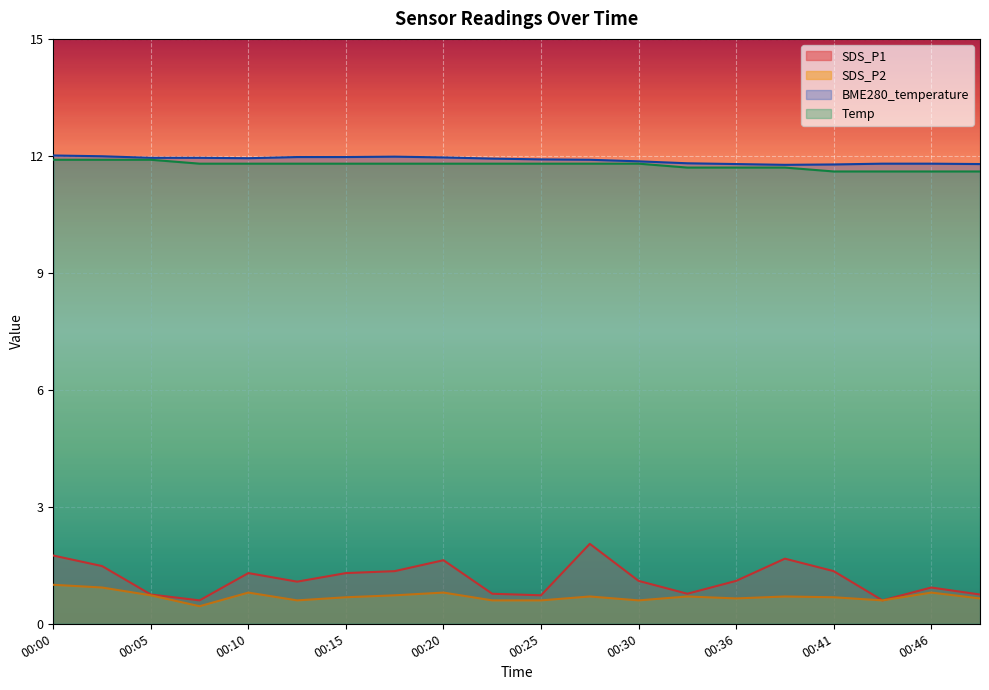

What are all the series names shown in the legend?

SDS_P1, SDS_P2, BME280_temperature, Temp